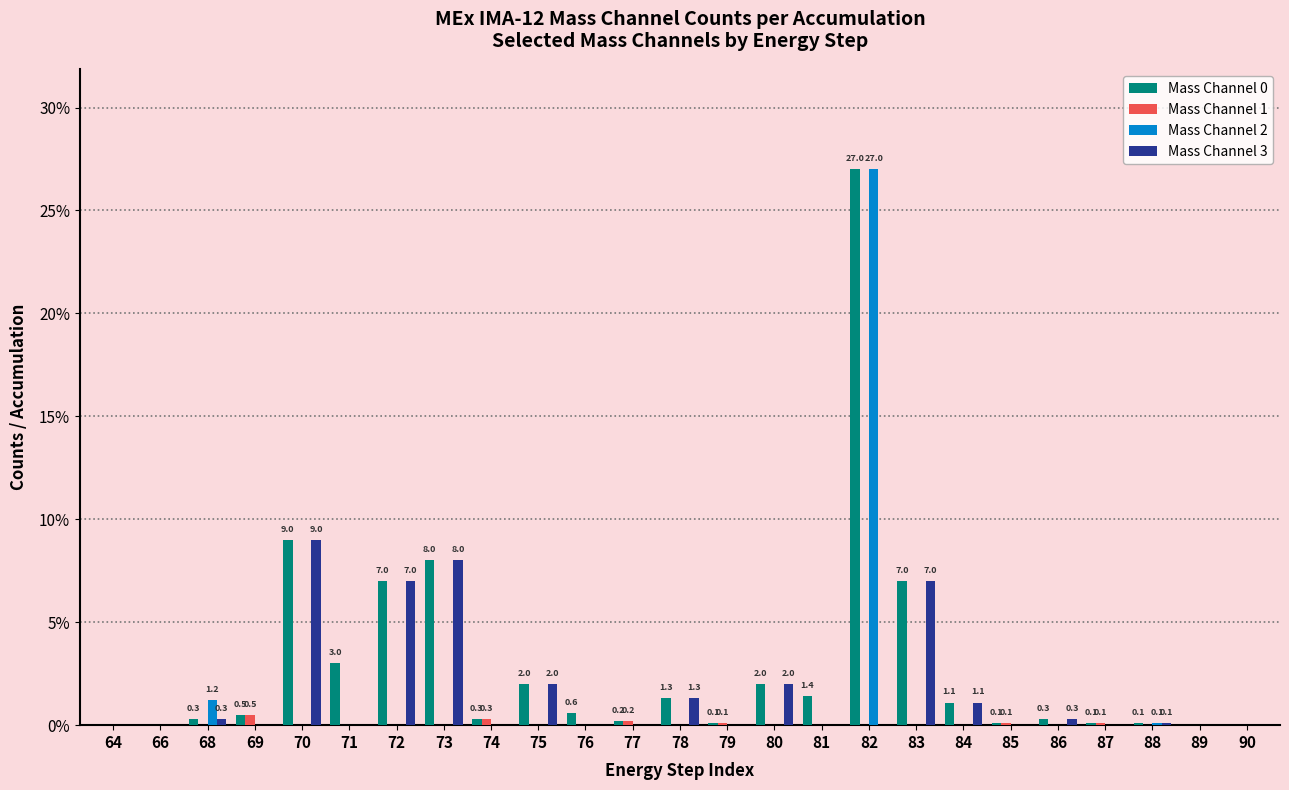

Which series has the largest total across all categories?

Mass Channel 0